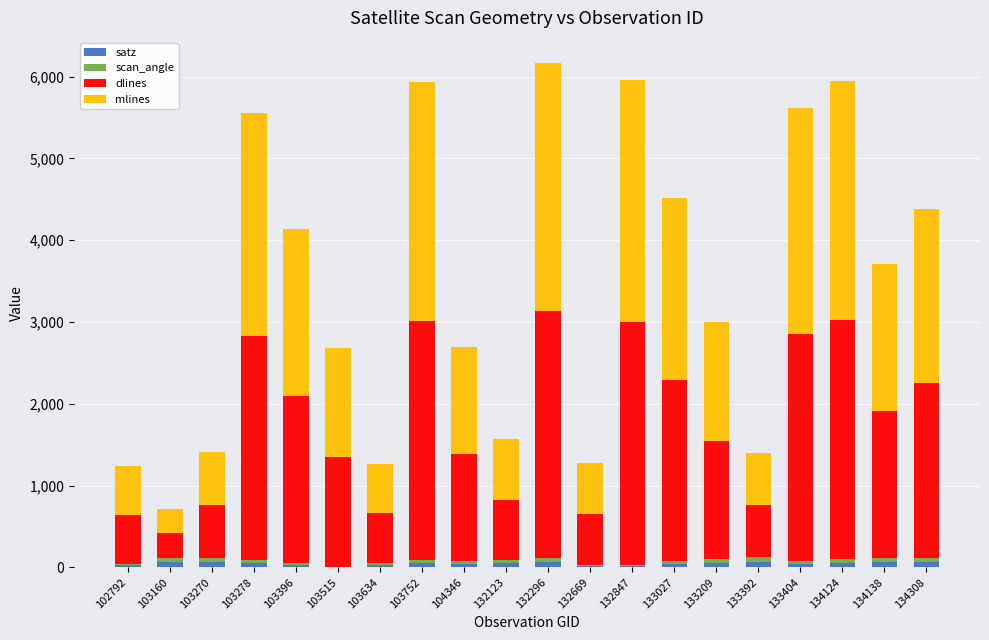

Is it true that dlines equals 843.1 at 103634?

False